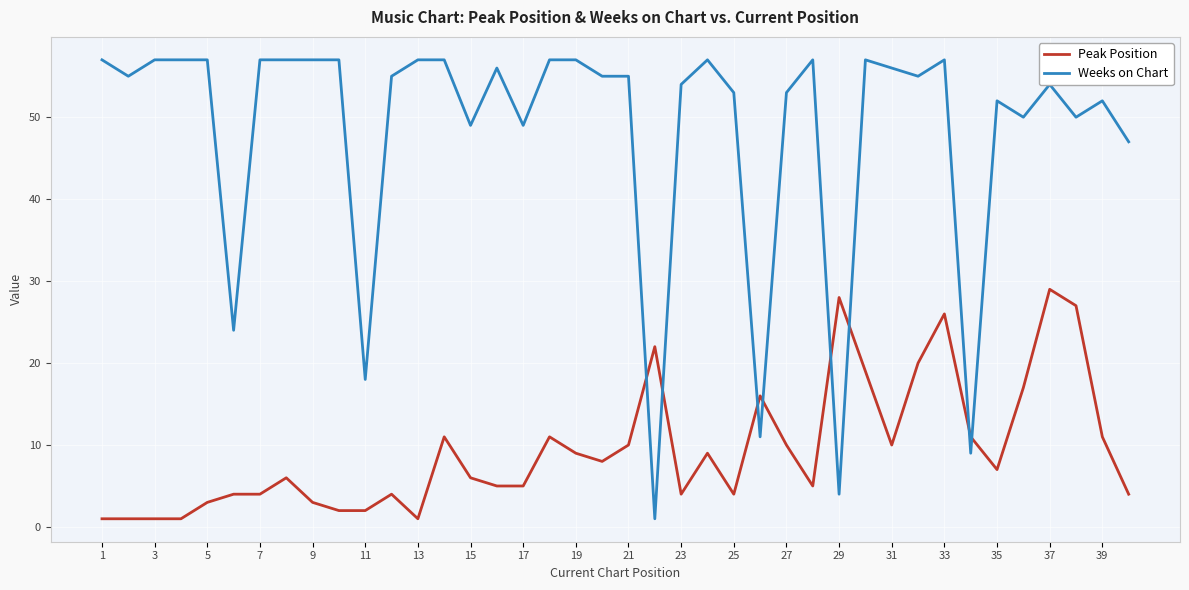

Rank the series by their average value, from highest to lowest.

Weeks on Chart, Peak Position